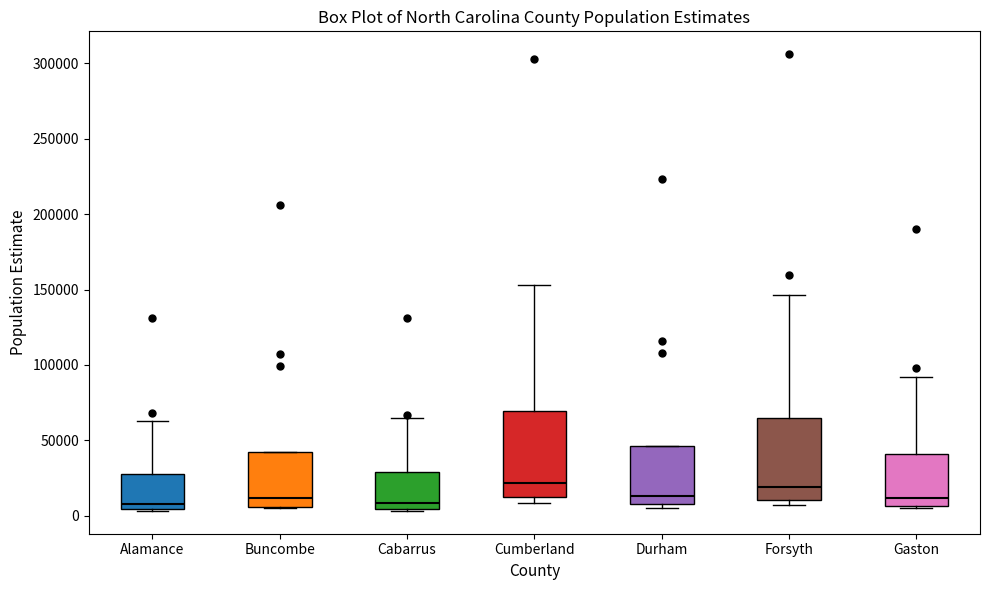

Reading left to right, transcribe this box plot: for each box, give where its median line is, the range the box spans, and where its two whiskers end, as read against the y-axis. The values are not printed on the chart, so give them approximately, as read against the axis.

Alamance: median 10000, box 5000 to 30000, whiskers 5000 to 65000
Buncombe: median 10000, box 5000 to 40000, whiskers 5000 to 40000
Cabarrus: median 10000, box 5000 to 30000, whiskers 5000 to 65000
Cumberland: median 20000, box 15000 to 70000, whiskers 10000 to 155000
Durham: median 15000, box 10000 to 45000, whiskers 5000 to 45000
Forsyth: median 20000, box 10000 to 65000, whiskers 5000 to 145000
Gaston: median 10000, box 5000 to 40000, whiskers 5000 to 90000